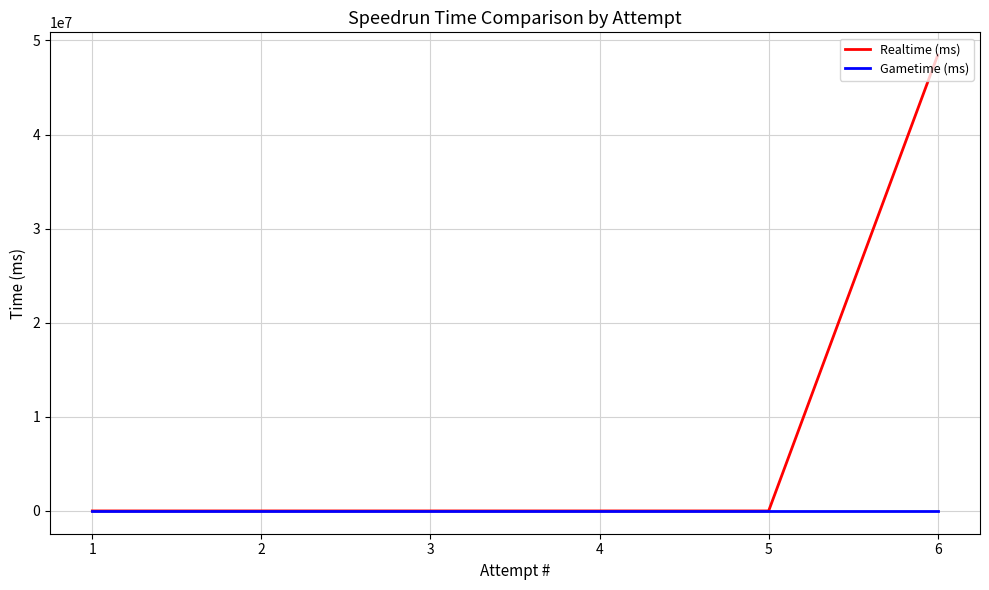

True or false: Gametime (ms) has a value of 0 at 3.

True